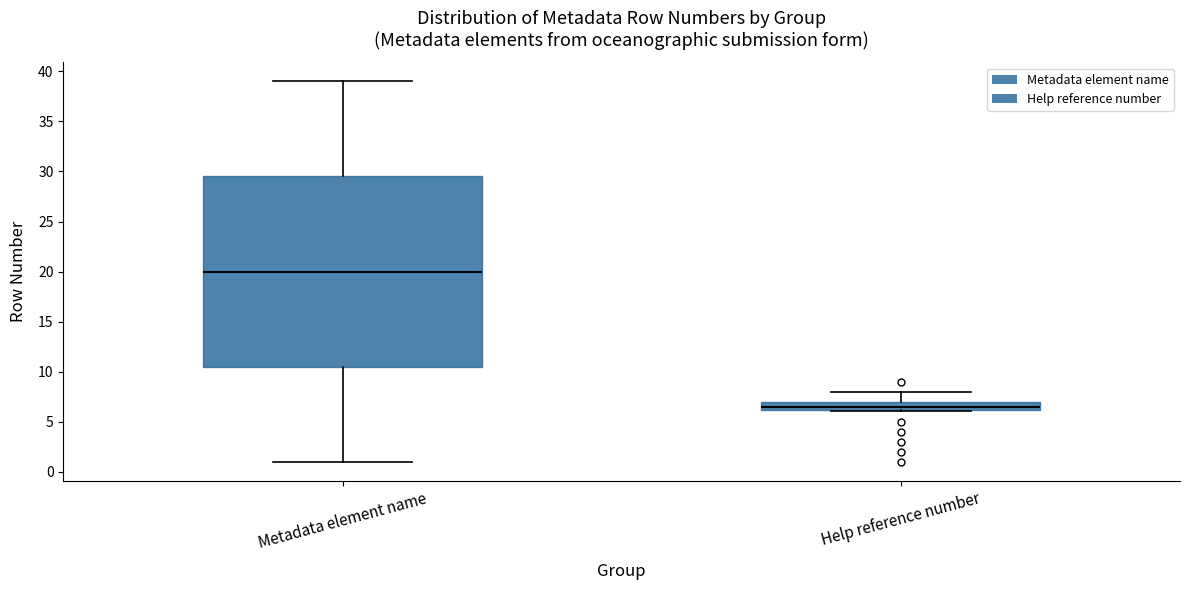

Which box has the highest median line?

Metadata element name